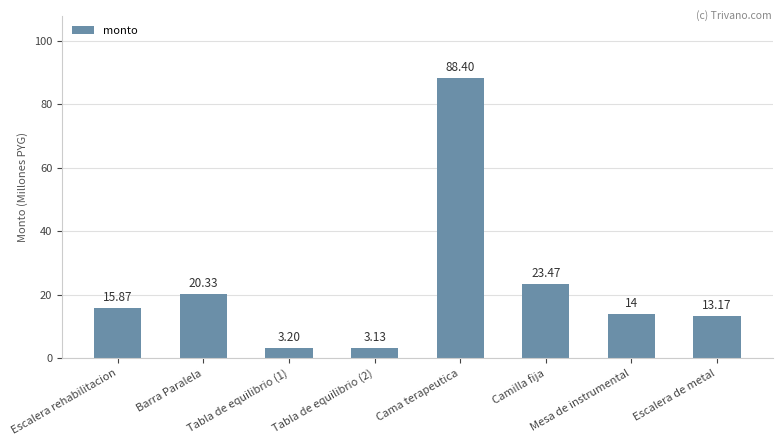

What is the sum of all values?

181.6